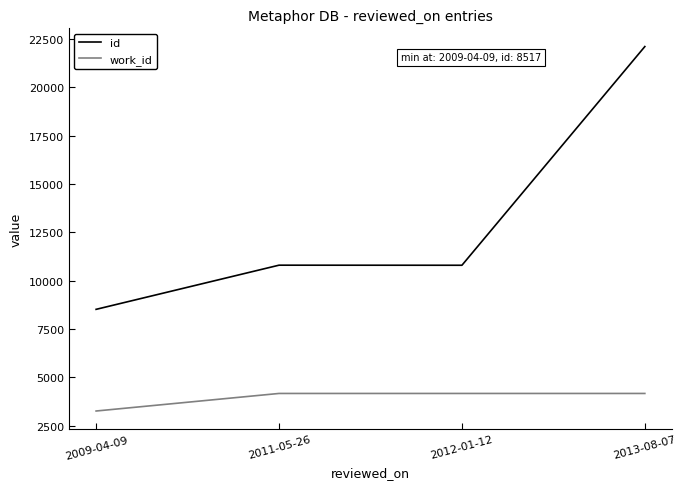

How many distinct data groups are displayed?

2